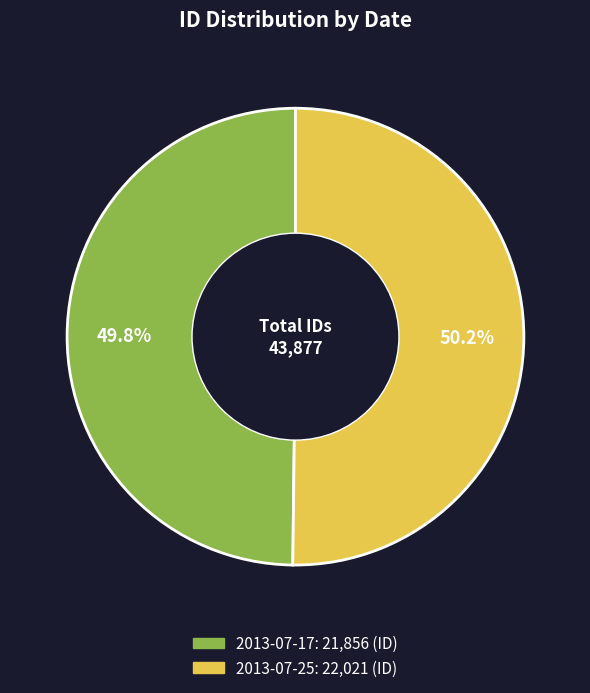

To the nearest percent, what is the combined percentage of 2013-07-25 and 2013-07-17?

100%